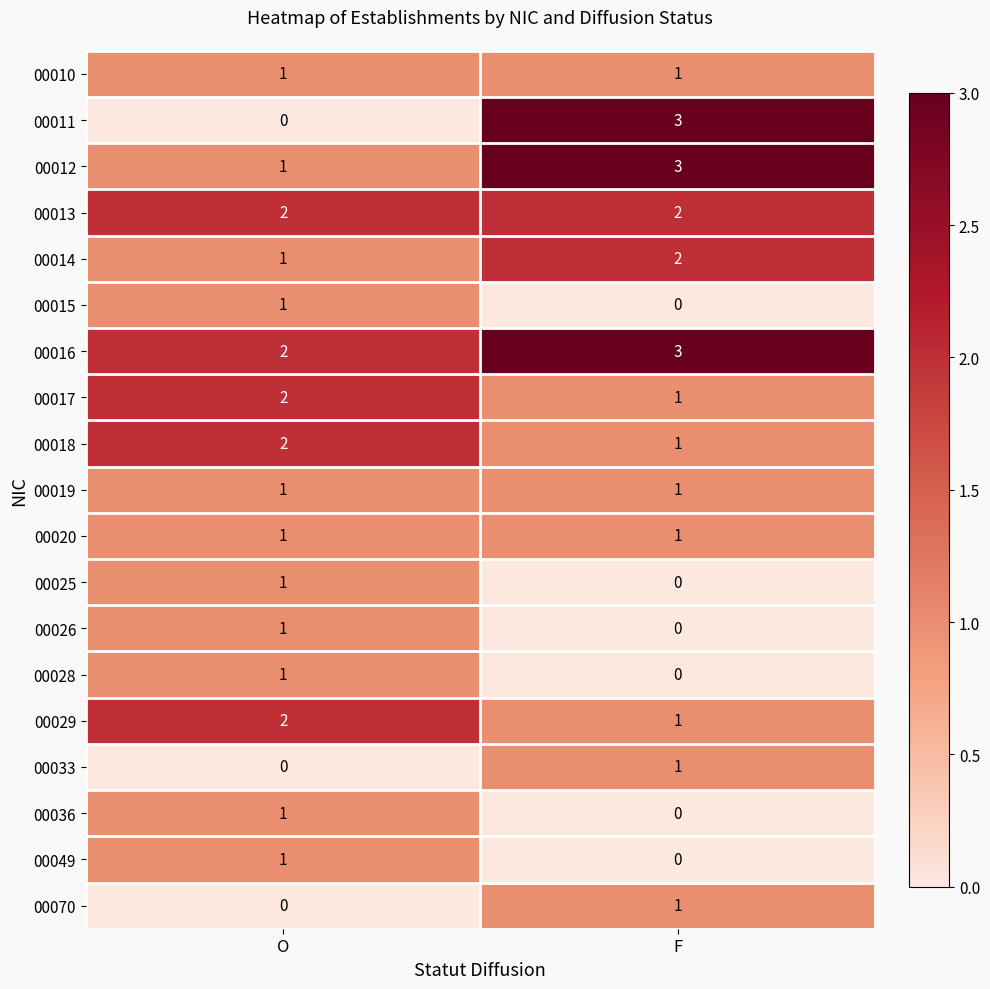

What is the greatest value displayed?

3